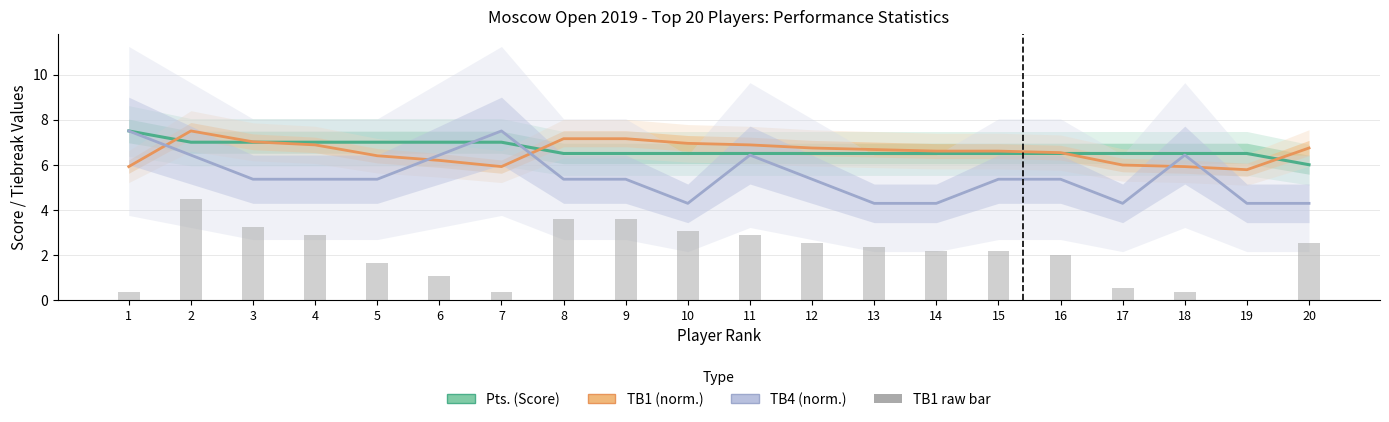

What is the value of the TB4 (norm.) bar at the 9th from the left?

5.4